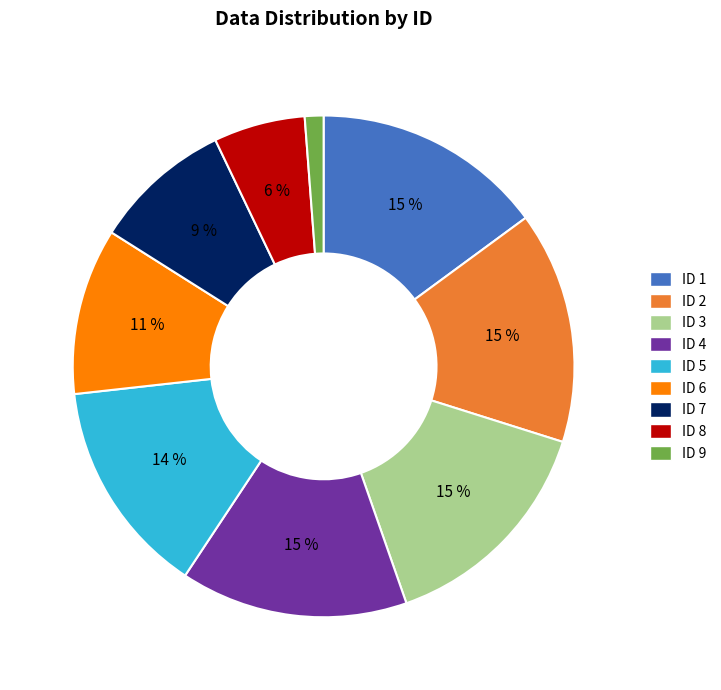

To the nearest percent, what portion does ID 2 represent?

15%